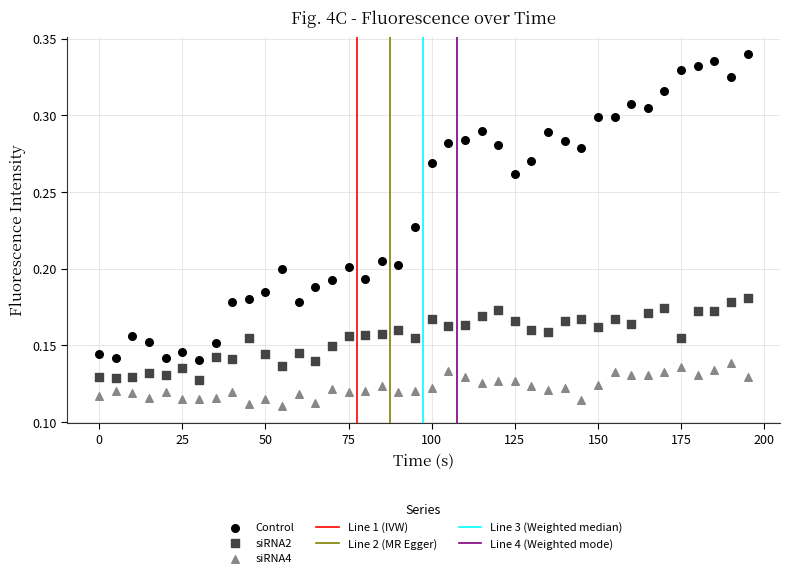

Which series reaches the minimum Y coordinate?

siRNA4